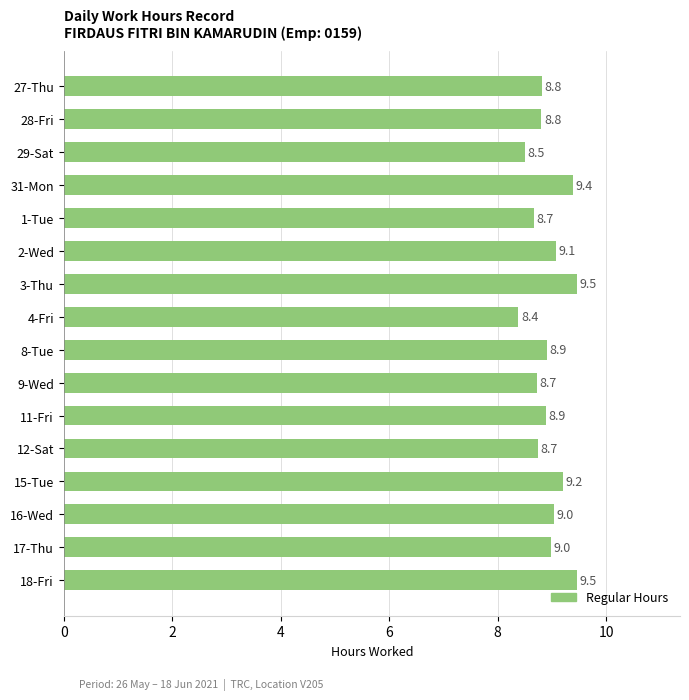

Between 27-Thu and 17-Thu, which is larger?

17-Thu